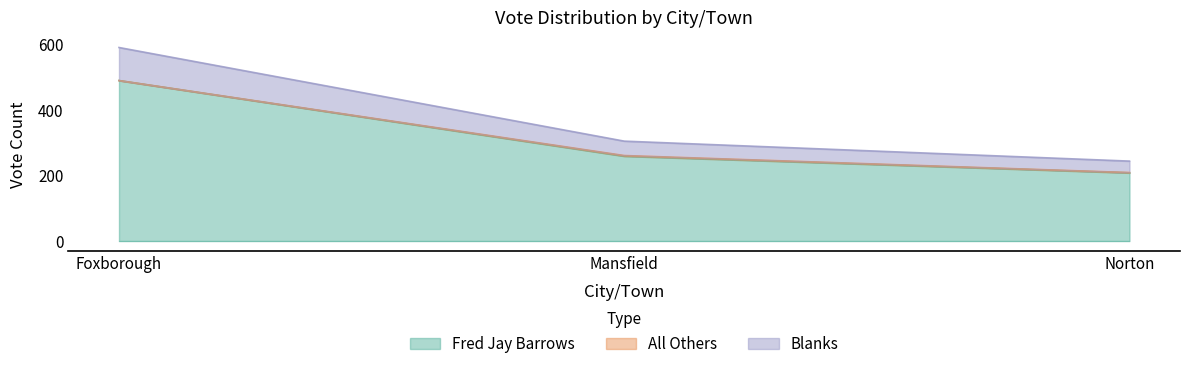

Count the Blanks values in the range 244 to 591.

3